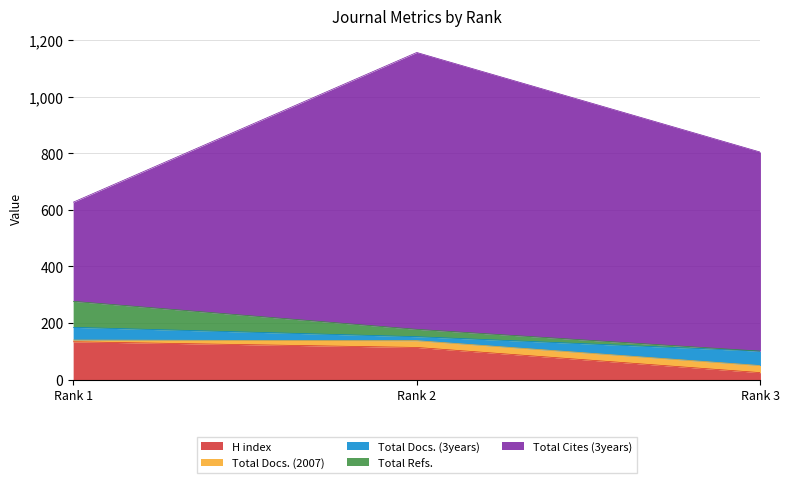

Which series has the largest range (max minus min)?

Total Cites (3years)